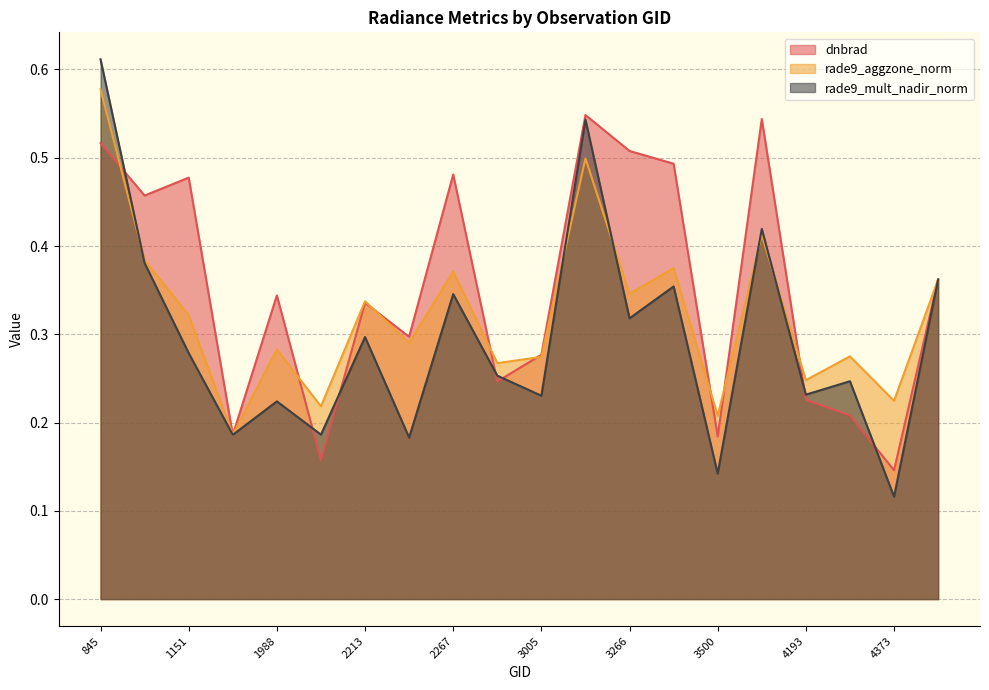

At how many categories does at least one series exceed 0?

20